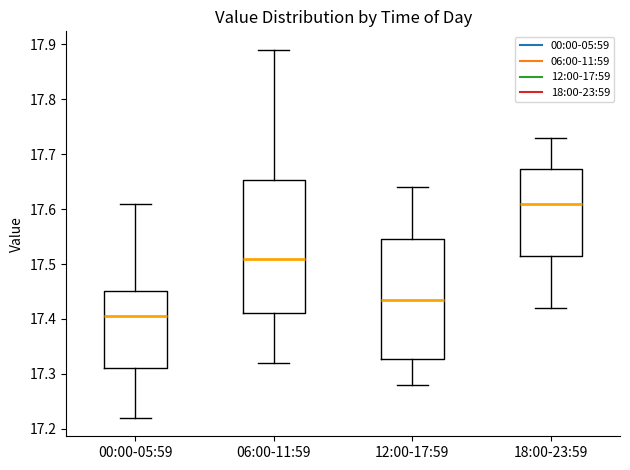

Reading left to right, transcribe this box plot: for each box, give where its median line is, the range the box spans, and where its two whiskers end, as read against the y-axis. The values are not printed on the chart, so give them approximately, as read against the axis.

00:00-05:59: median 17.41, box 17.31 to 17.45, whiskers 17.22 to 17.61
06:00-11:59: median 17.51, box 17.41 to 17.65, whiskers 17.32 to 17.89
12:00-17:59: median 17.44, box 17.33 to 17.55, whiskers 17.28 to 17.64
18:00-23:59: median 17.61, box 17.52 to 17.67, whiskers 17.42 to 17.73